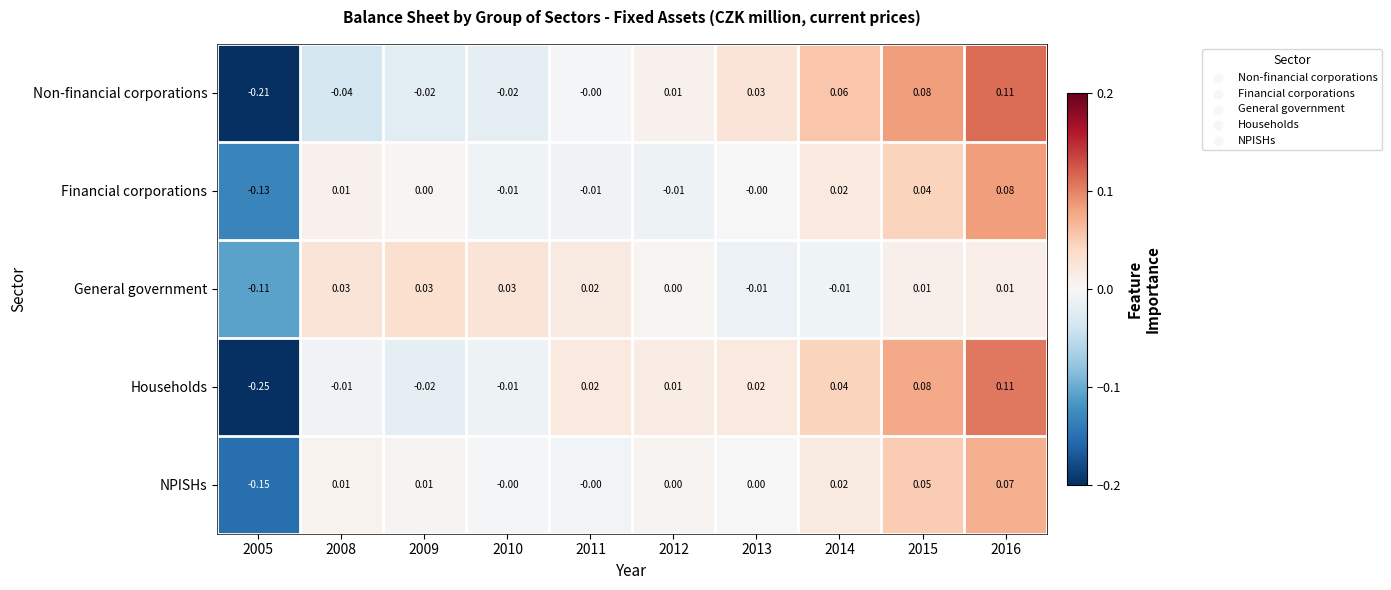

Which series has the largest total across all categories?

NPISHs